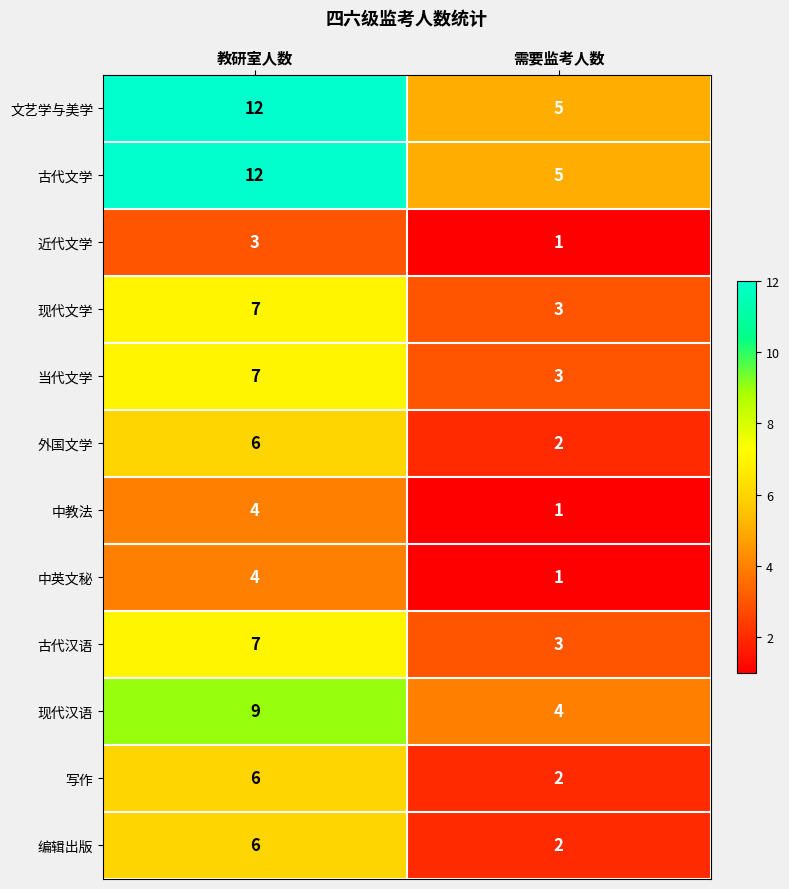

What is the average value of the 外国文学 series?

4